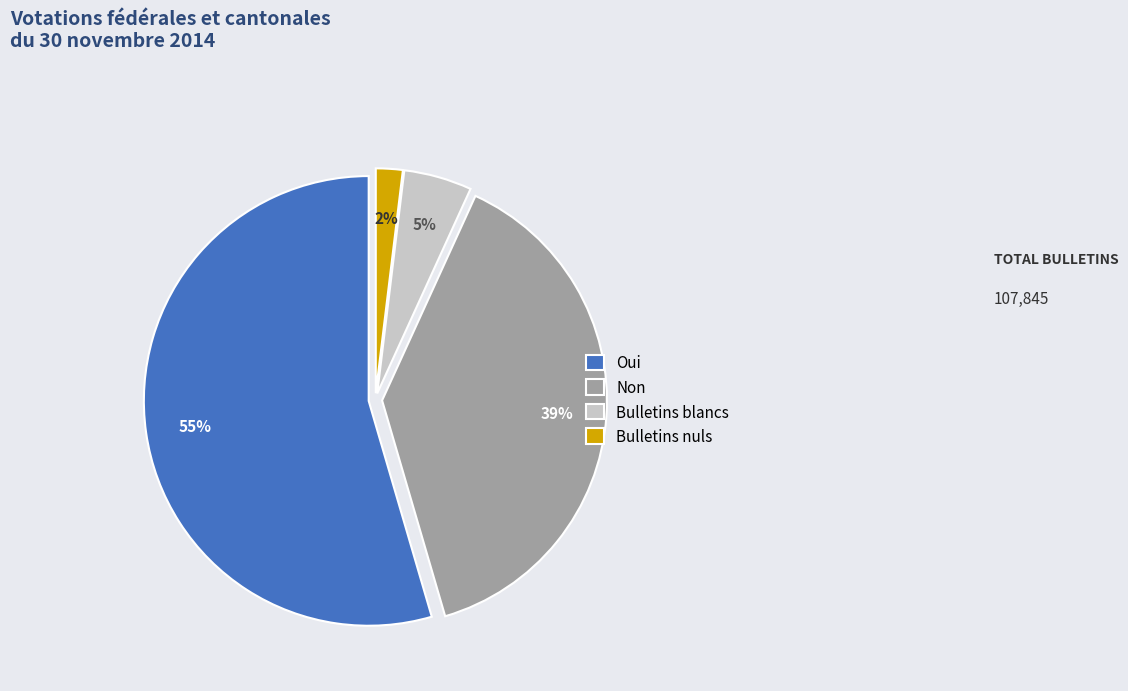

How many segments does this pie chart have?

4